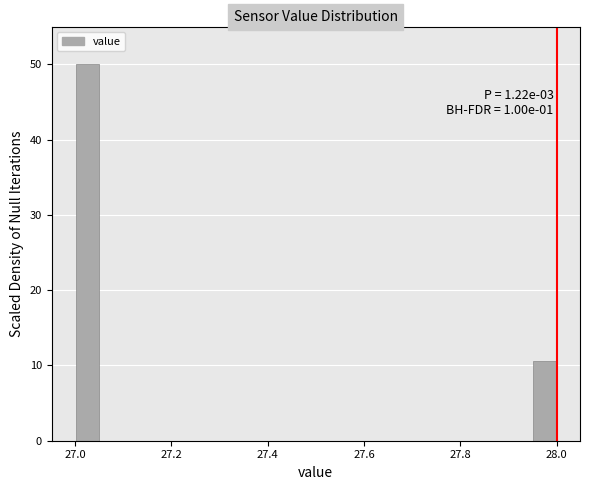

Read against the x-axis, roughly where is the centre of the tallest bar?

27.02